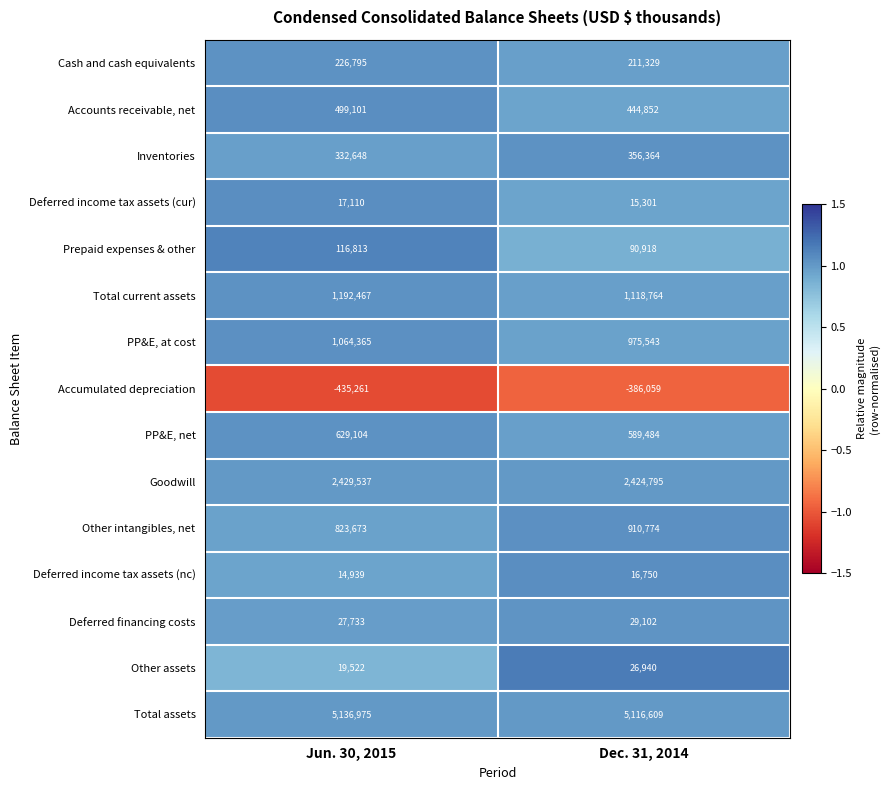

At Jun. 30, 2015, list the series in order from largest to smallest.

Total assets, Goodwill, Total current assets, PP&E, at cost, Other intangibles, net, PP&E, net, Accounts receivable, net, Inventories, Cash and cash equivalents, Prepaid expenses & other, Deferred financing costs, Other assets, Deferred income tax assets (cur), Deferred income tax assets (nc), Accumulated depreciation